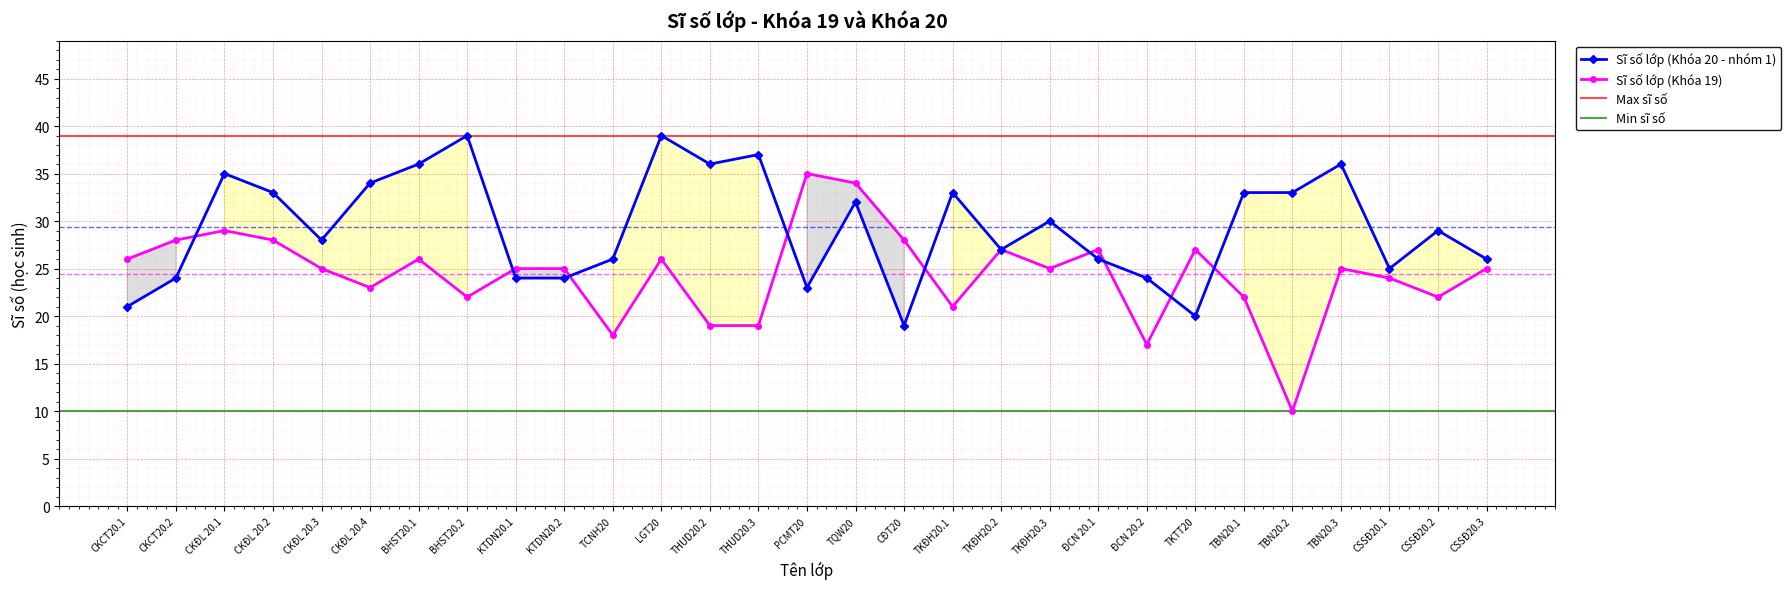

Is it true that Sĩ số lớp (Khóa 19) equals 36 at CKĐL 20.4?

False